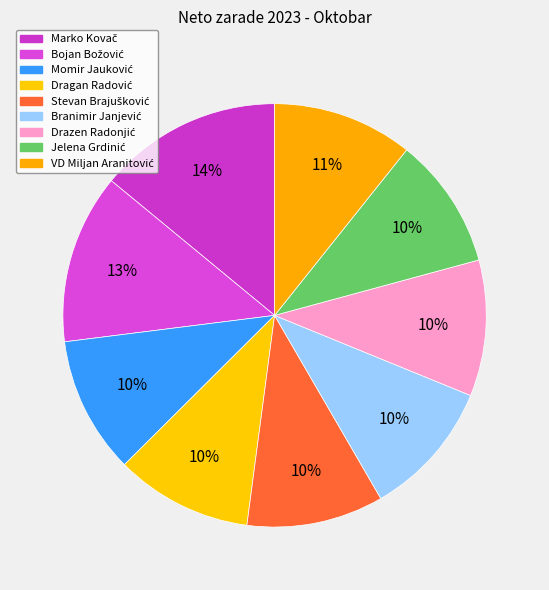

Between Branimir Janjević and Drazen Radonjić, which is larger?

Branimir Janjević